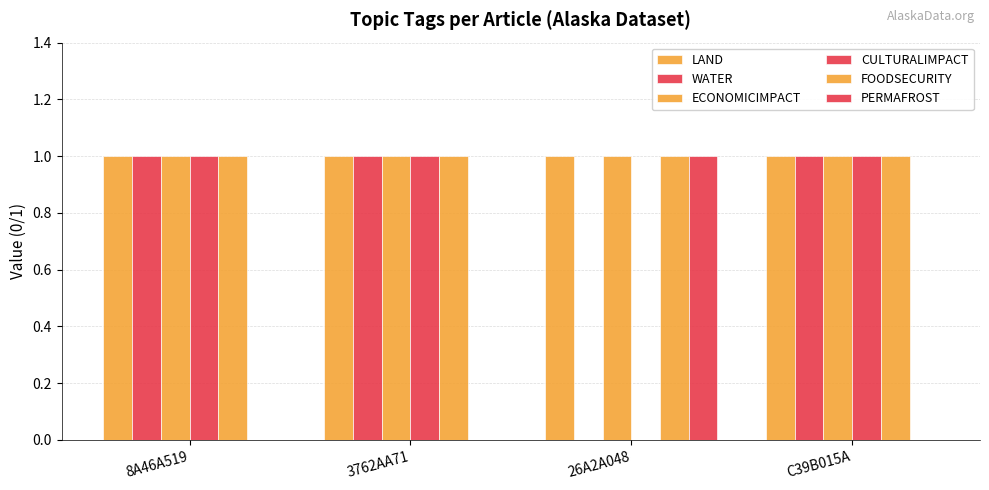

Between C39B015A and 8A46A519, which is larger?

C39B015A